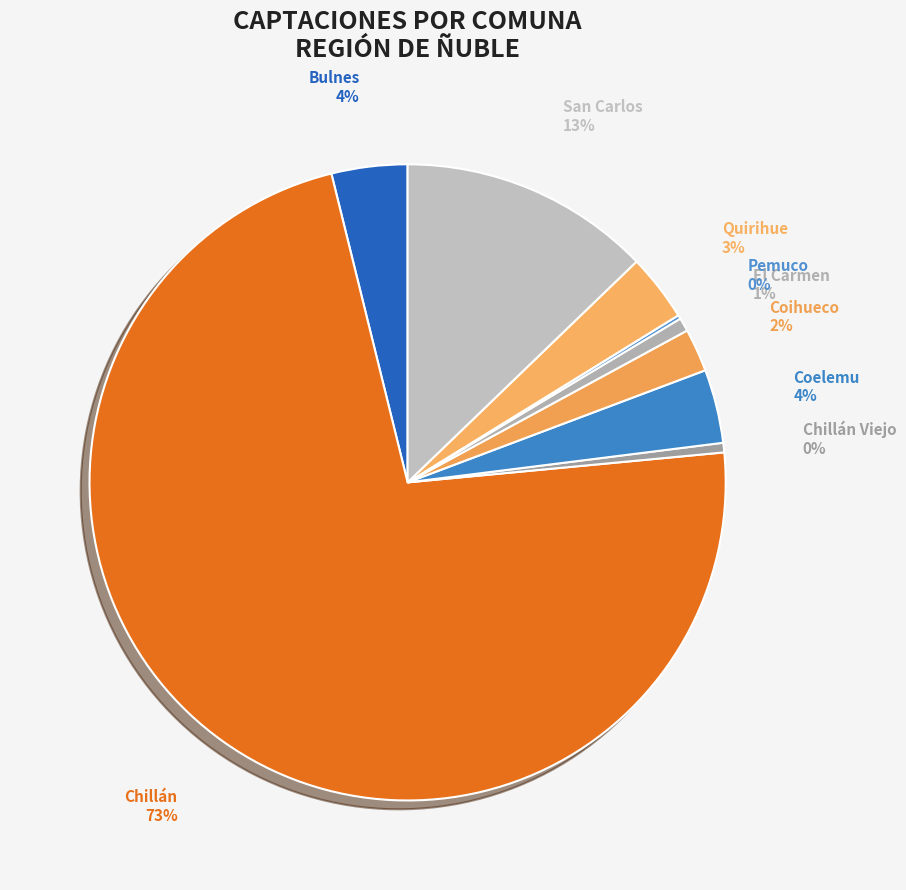

To the nearest percent, what is the difference between the San Carlos and Chillán slice percentages?

60%